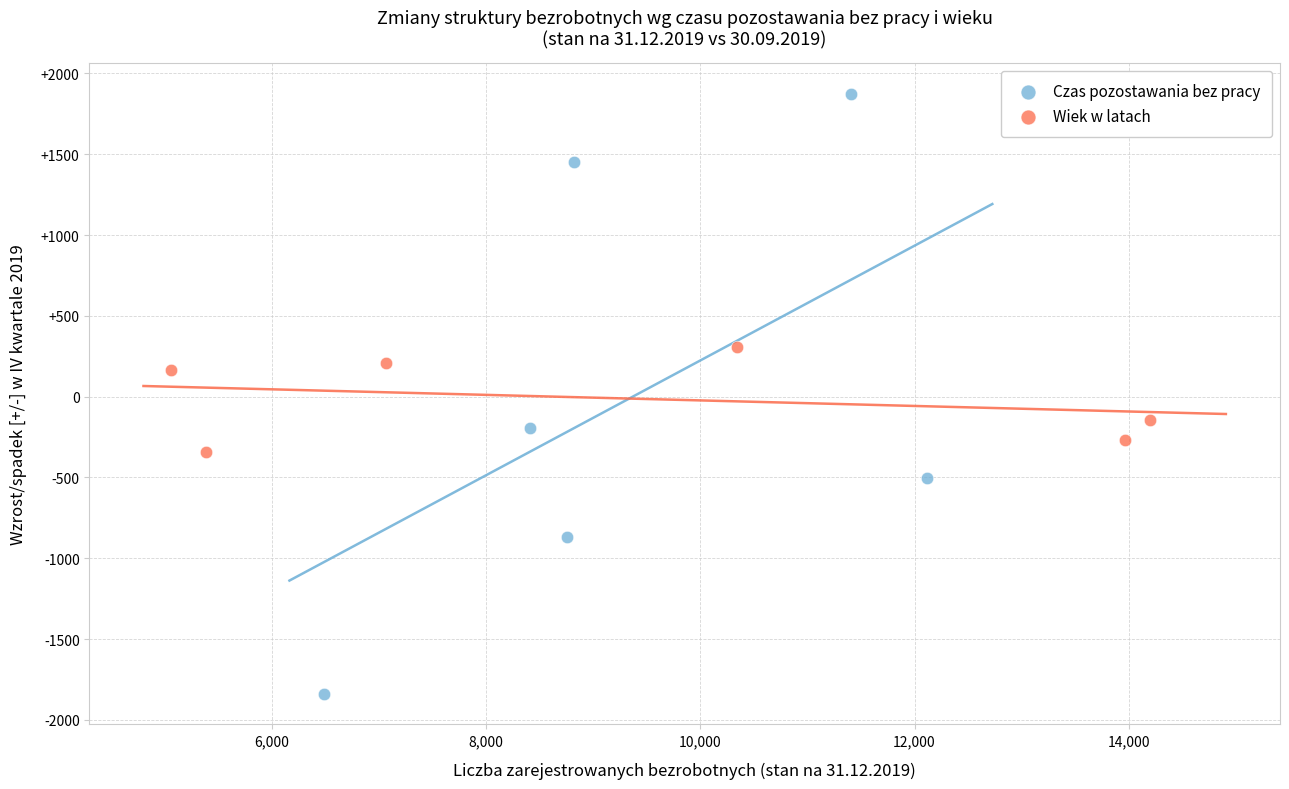

Which series reaches the maximum Y coordinate?

Czas pozostawania bez pracy